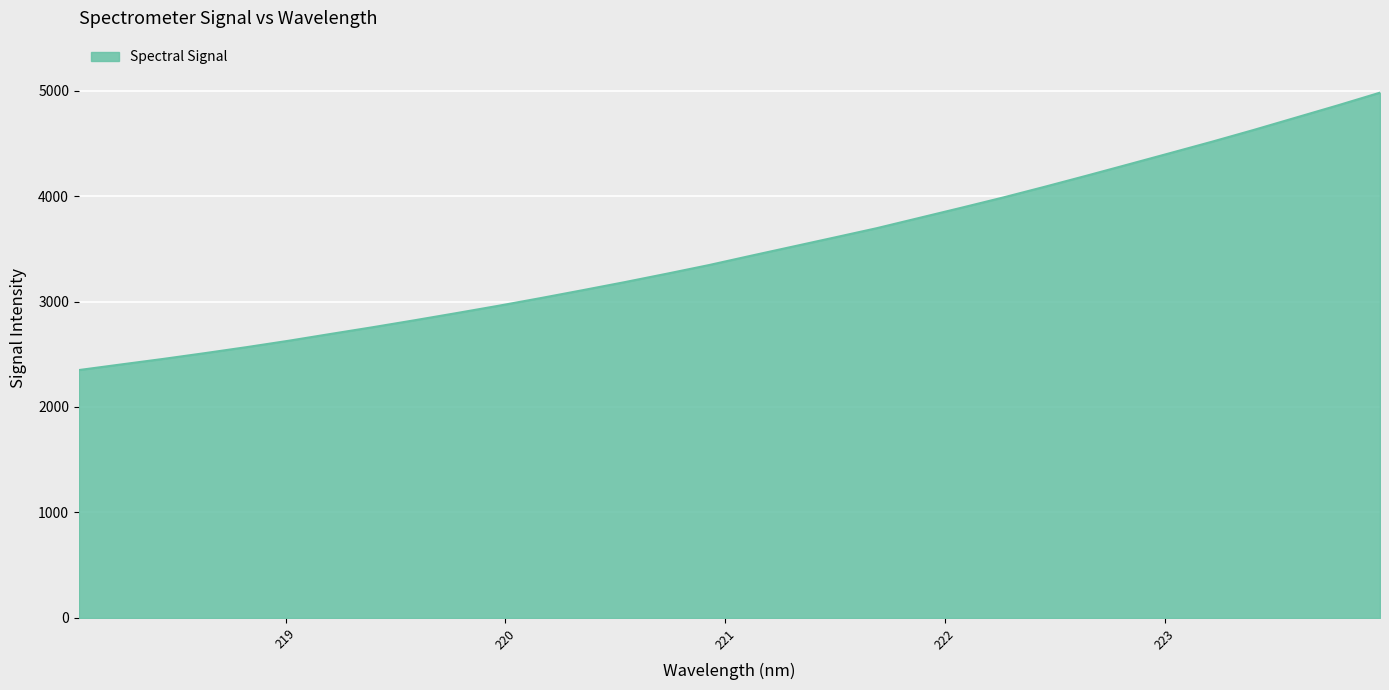

Reading right to left, extract all data points from this chart.

4980.8	4860.8	4744.7	4628.6	4516.4	4408.1	4300.2	4193.0	4087.8	3985.3	3887.6	3791.6	3695.4	3607.8	3520.8	3433.9	3345.5	3263.9	3184.3	3108.0	3033.1	2960.5	2891.0	2823.0	2756.8	2693.1	2628.4	2567.9	2510.7	2455.4	2403.1	2350.2